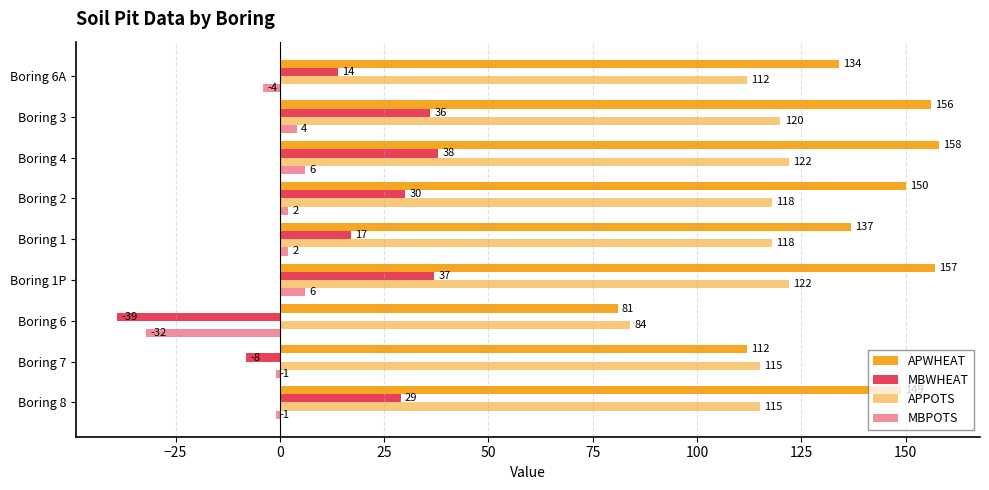

How many values in MBPOTS are below zero?

4